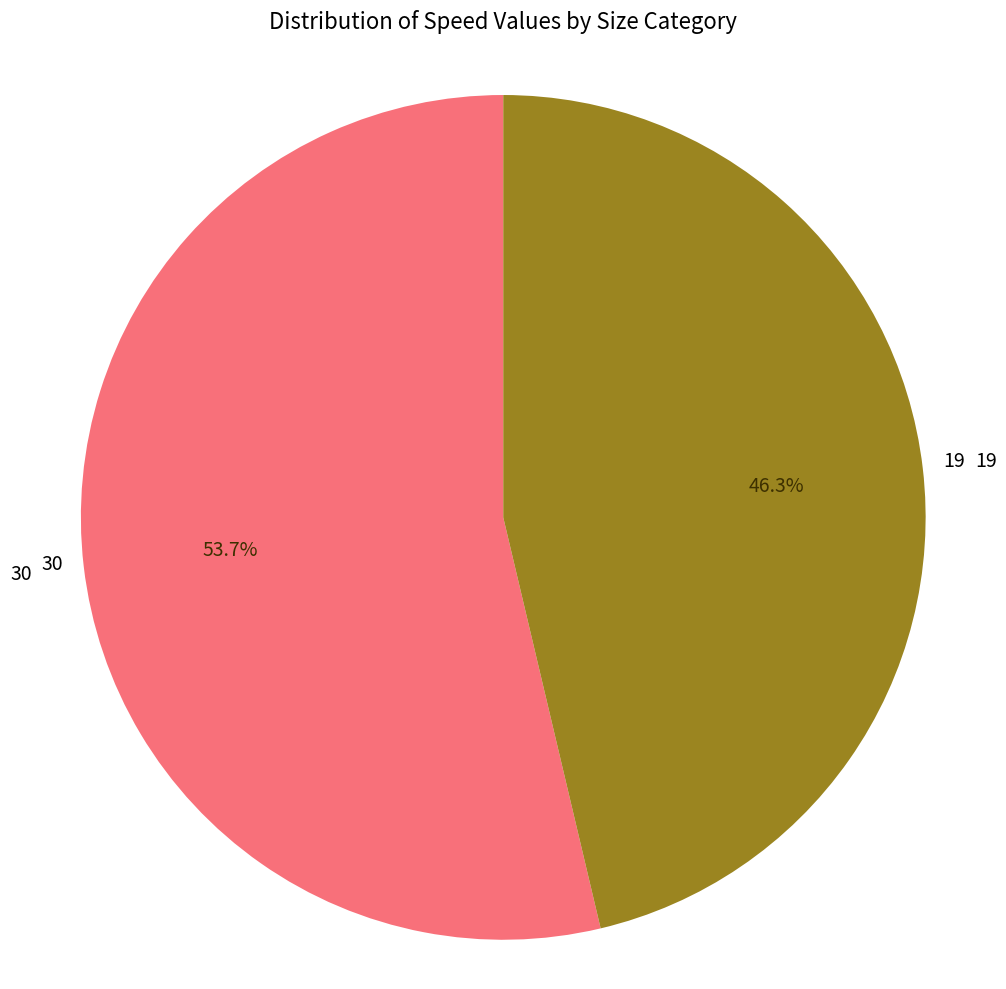

Is there any slice that represents more than half of the pie?

Yes